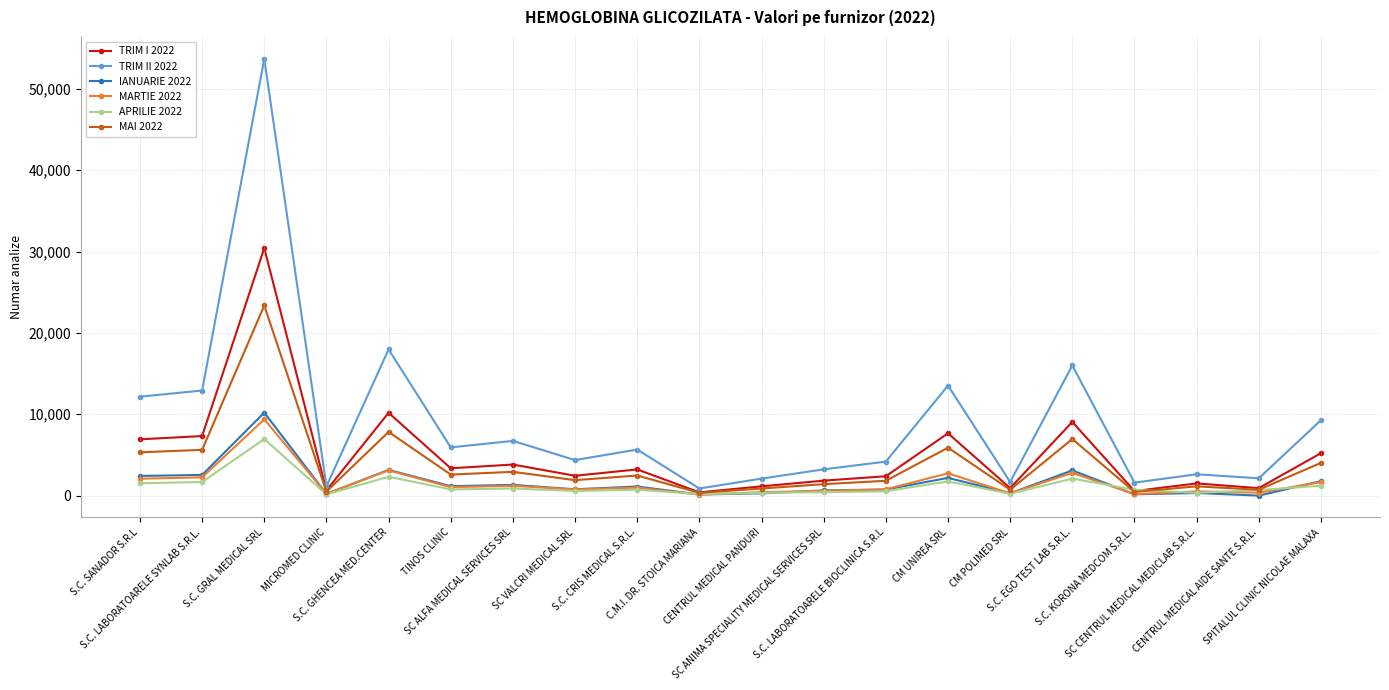

Between SC ANIMA SPECIALITY MEDICAL SERVICES SRL and S.C. KORONA MEDCOM S.R.L., which series saw the biggest shift?

TRIM II 2022